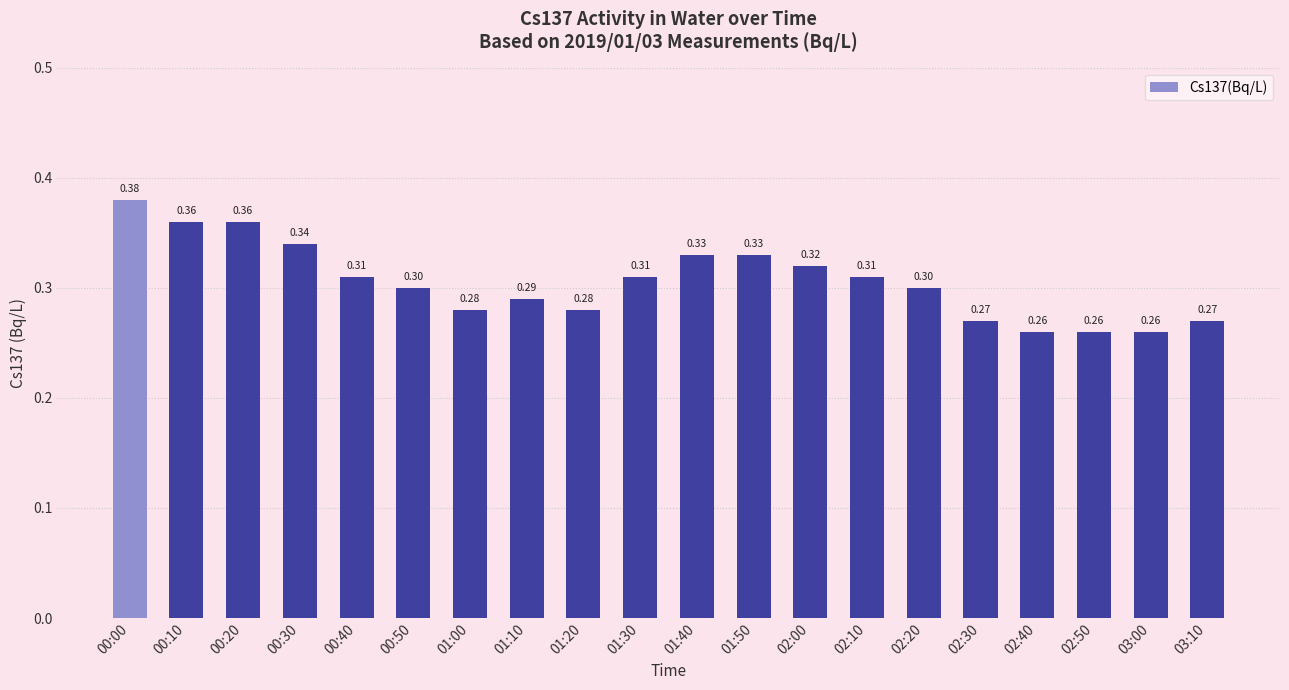

Is it true that the value at 00:40 is 0.5?

False